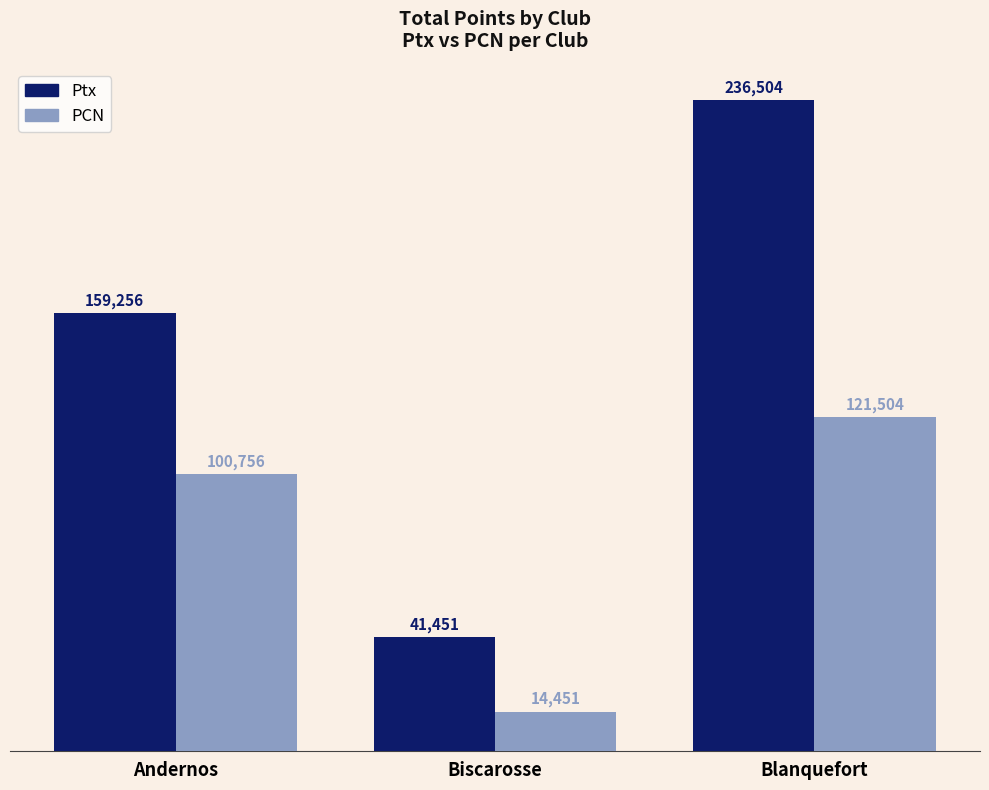

Reading right to left, transcribe all the data shown in this chart.

Ptx: 236504	41451	159256
PCN: 121504	14451	100756